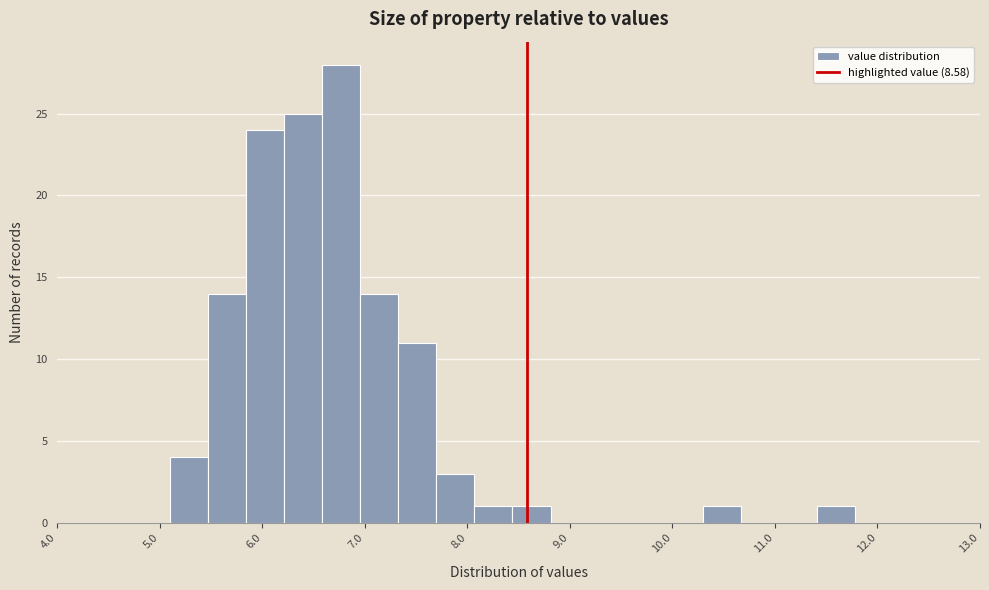

Around what value on the x-axis is the tallest bar? Give the approximate position of its centre, as read against the axis.

6.8